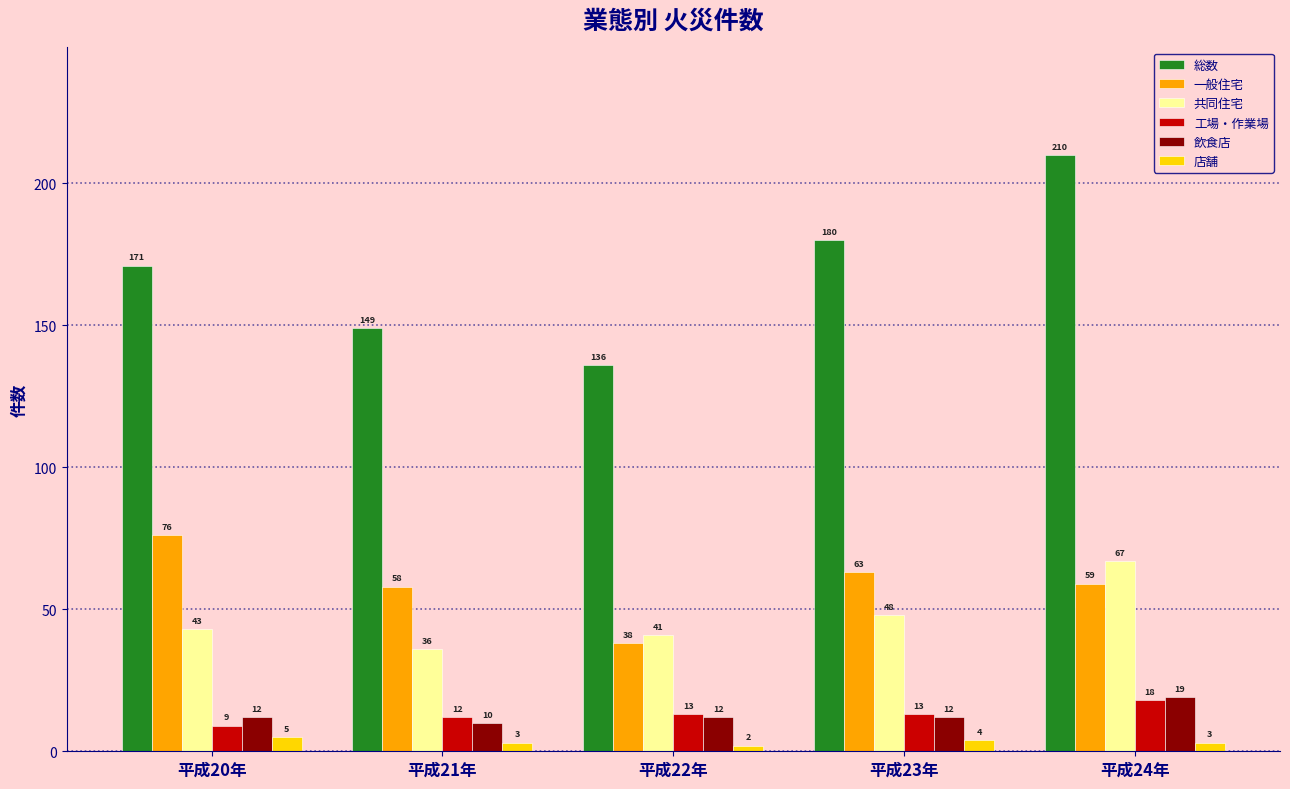

Reading right to left, extract all data points from this chart.

総数: 平成24年=210	平成23年=180	平成22年=136	平成21年=149	平成20年=171
一般住宅: 平成24年=59	平成23年=63	平成22年=38	平成21年=58	平成20年=76
共同住宅: 平成24年=67	平成23年=48	平成22年=41	平成21年=36	平成20年=43
工場・作業場: 平成24年=18	平成23年=13	平成22年=13	平成21年=12	平成20年=9
飲食店: 平成24年=19	平成23年=12	平成22年=12	平成21年=10	平成20年=12
店舗: 平成24年=3	平成23年=4	平成22年=2	平成21年=3	平成20年=5